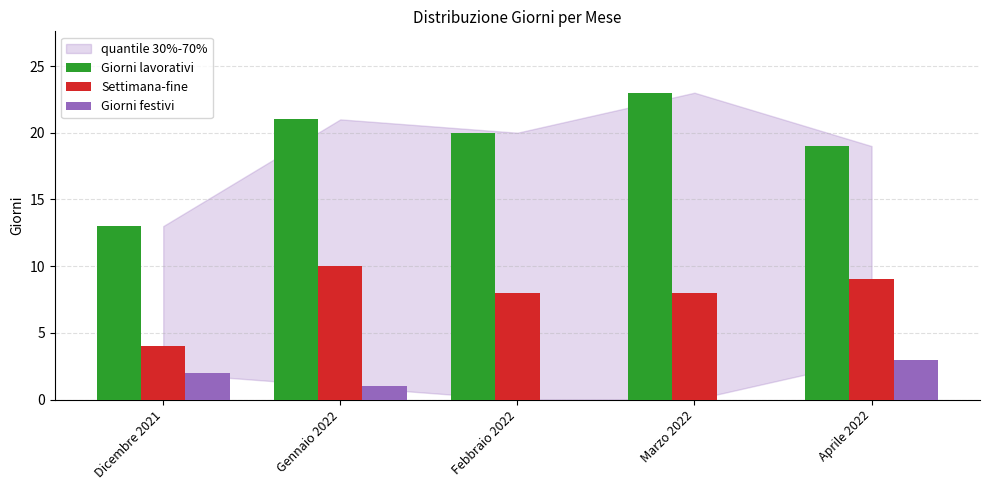

Reading right to left, transcribe all the data shown in this chart.

Giorni lavorativi: 19	23	20	21	13
Settimana-fine: 9	8	8	10	4
Giorni festivi: 3	0	0	1	2